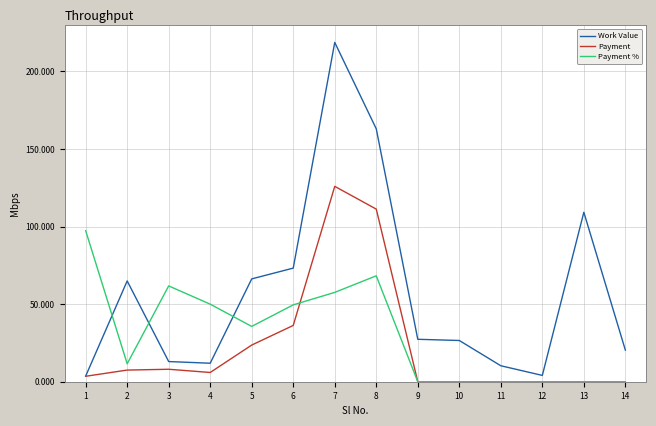

Which category has the highest value across all series?

7